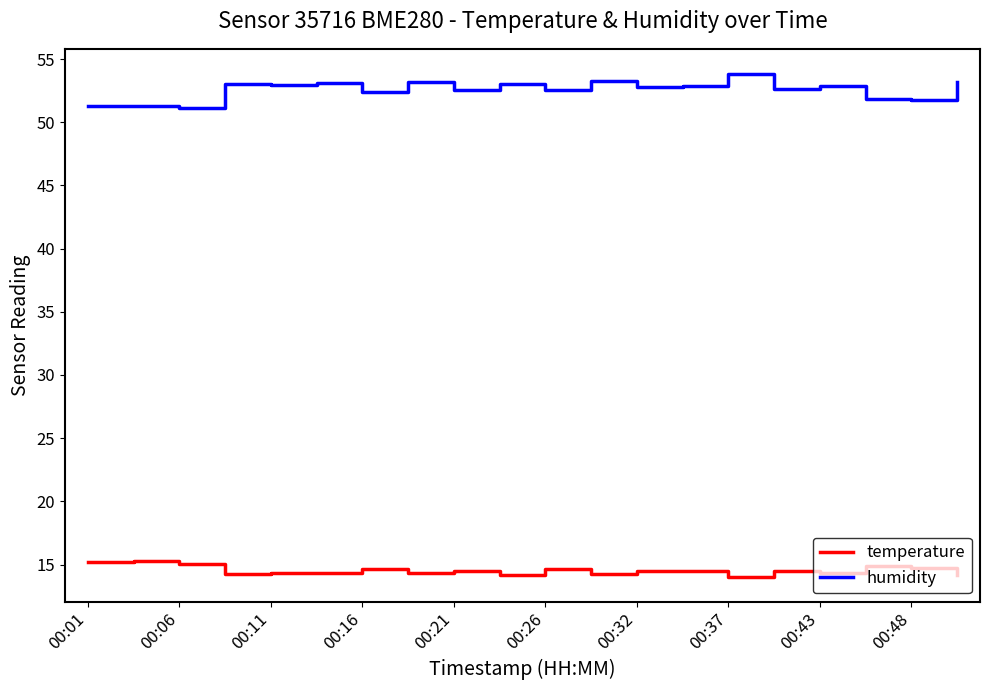

How many lines are shown in the chart?

2